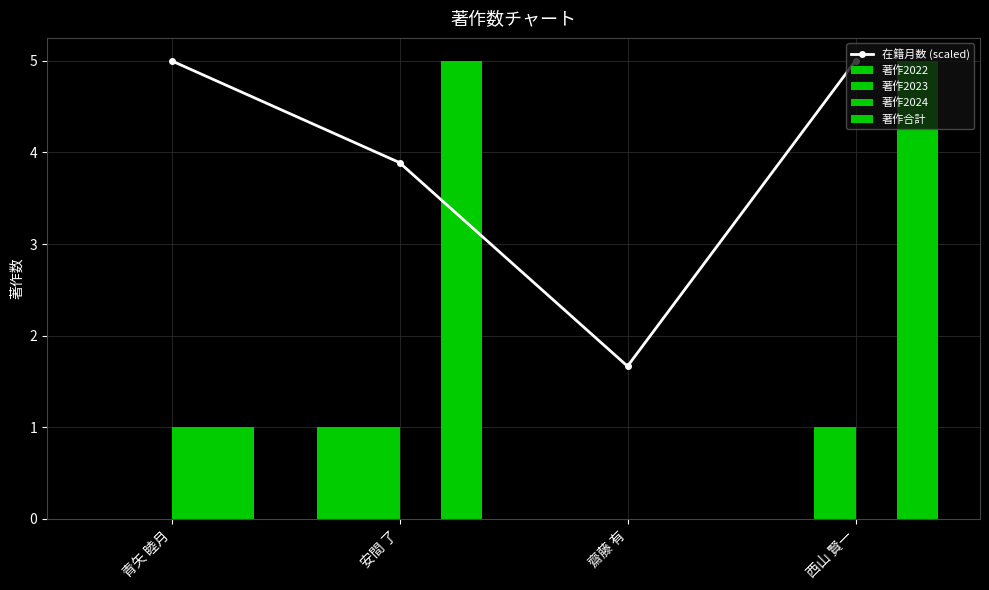

What position from the right is 安間 了?

3